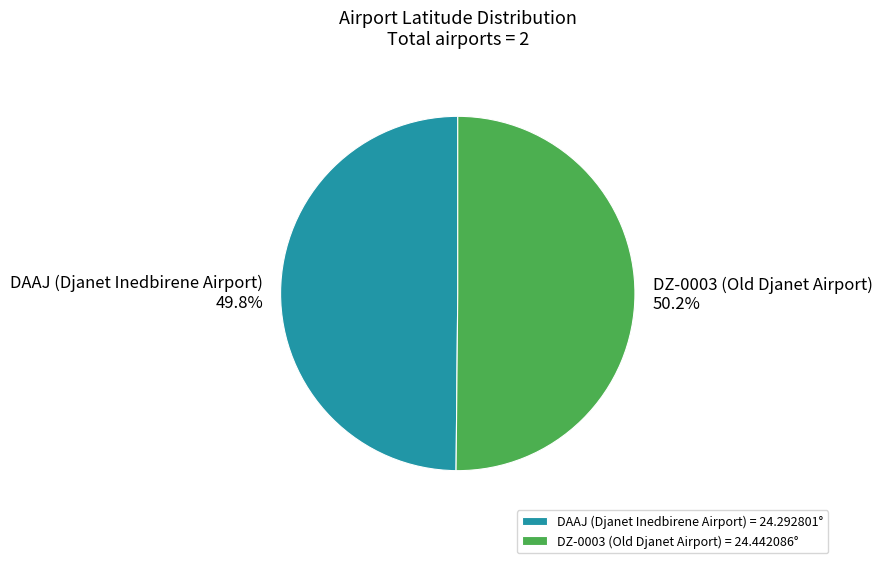

What is the ratio of the value at DZ-0003 (Old Djanet Airport) to the value at DAAJ (Djanet Inedbirene Airport)?

1.0